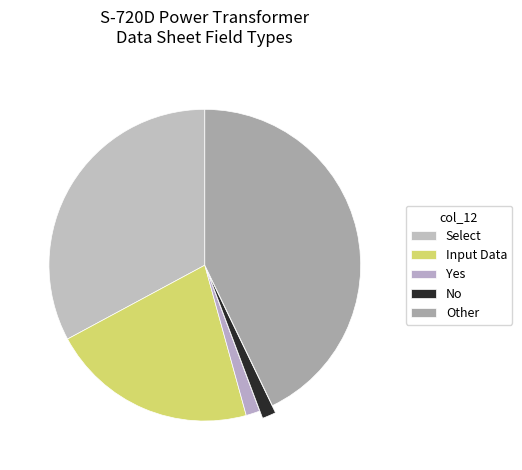

To the nearest percent, what is the difference between the largest and smallest slice percentages?

40%